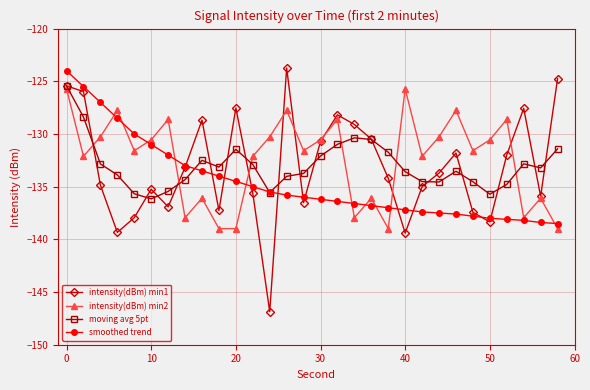

True or false: intensity(dBm) min1 has more than 1 points higher than both neighbors.

True